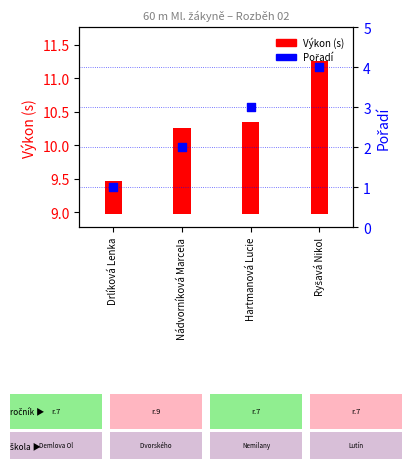

At which category is the sum across all series the highest?

Ryšavá Nikol